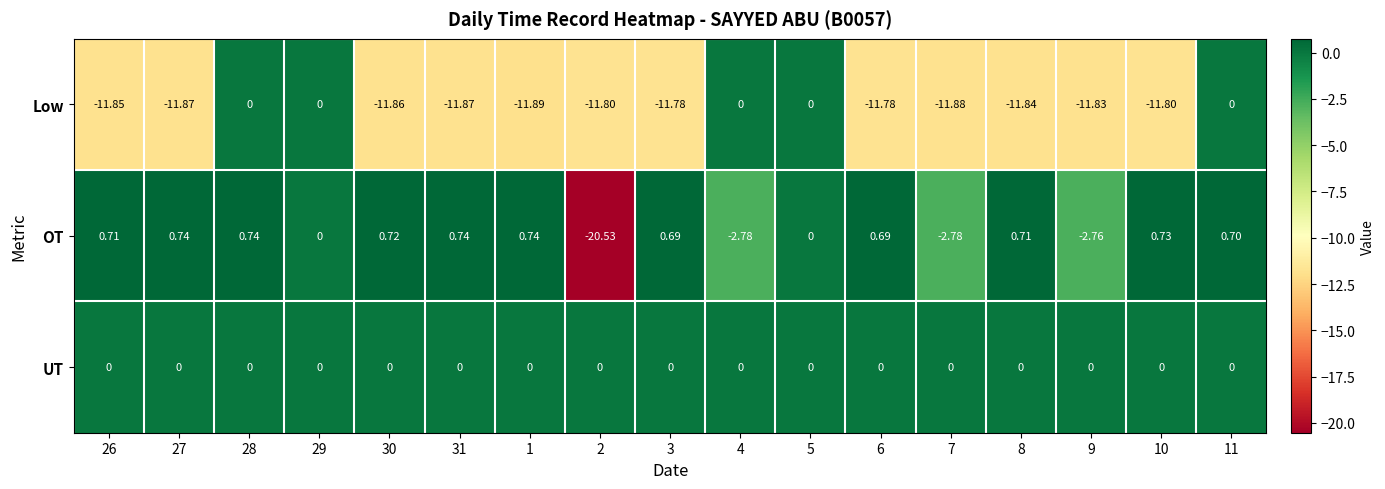

Is the value of UT at 8 greater than the value of OT at 31?

No